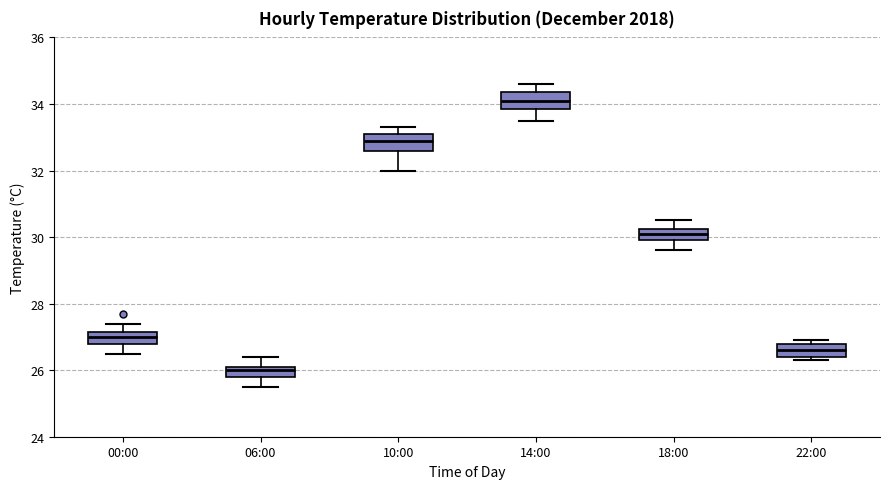

Which box's median line is the highest?

14:00